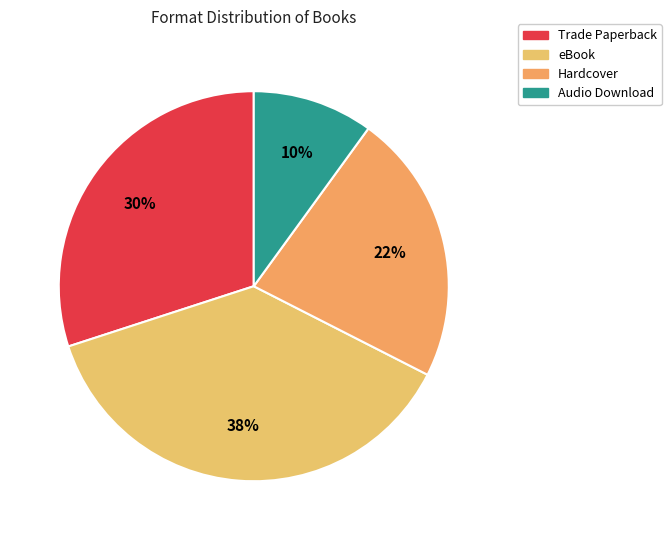

How many segments does this pie chart have?

4